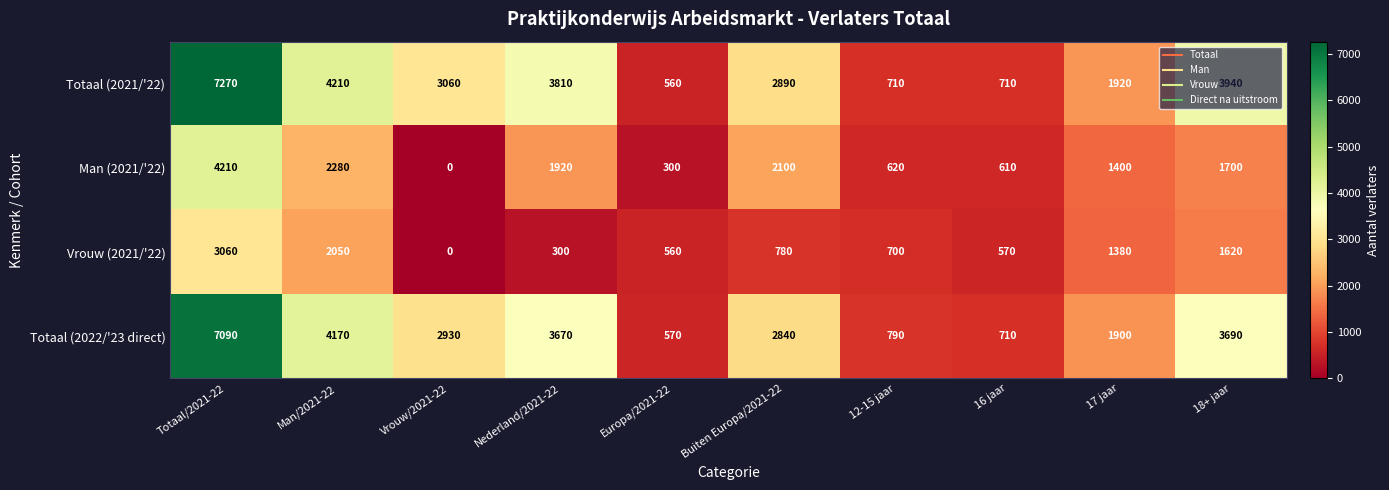

Rank the series by their maximum value, from highest to lowest.

Totaal (2021/'22), Totaal (2022/'23 direct), Man (2021/'22), Vrouw (2021/'22)